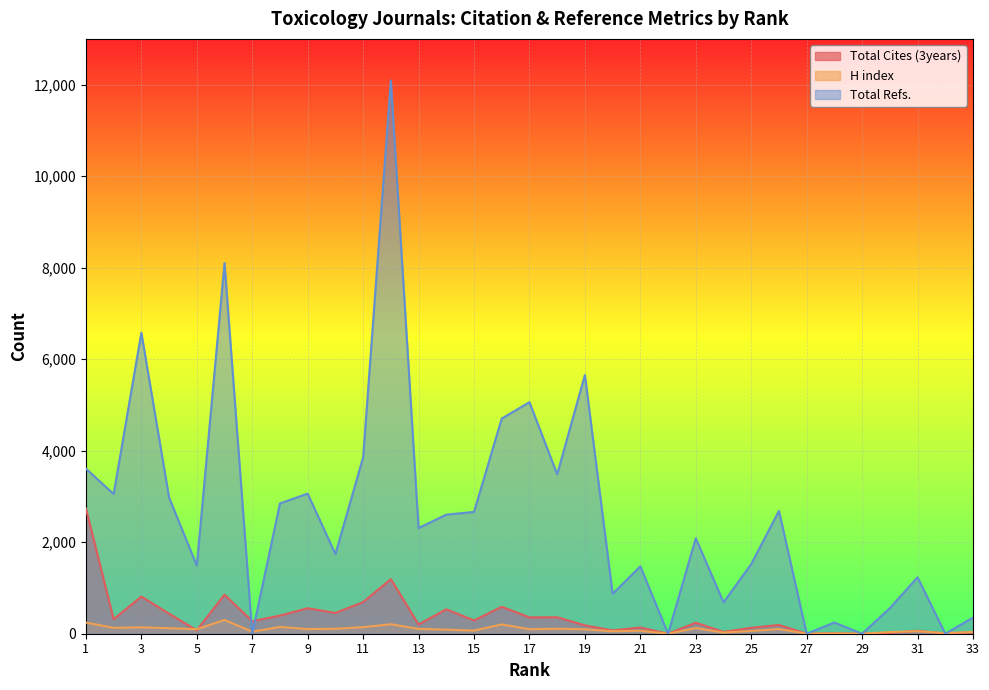

List the series in order of their peak value, lowest first.

H index, Total Cites (3years), Total Refs.